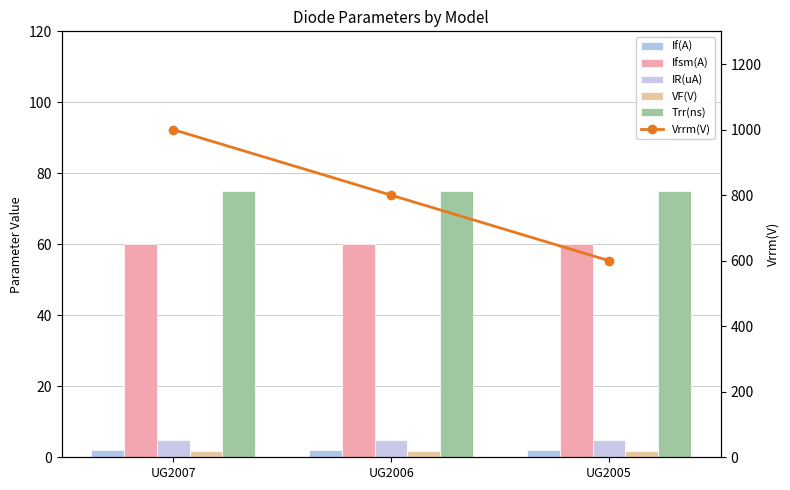

Which label corresponds to the smallest value in the chart?

UG2007